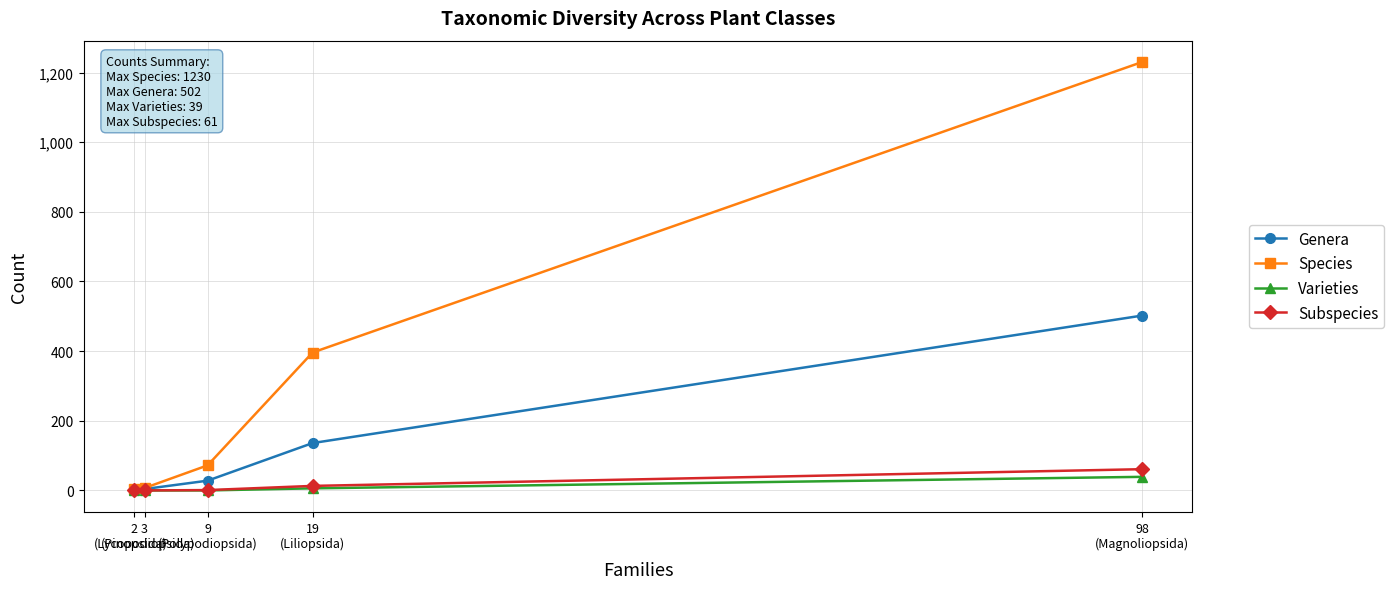

True or false: Genera and Subspecies intersect in this chart.

False